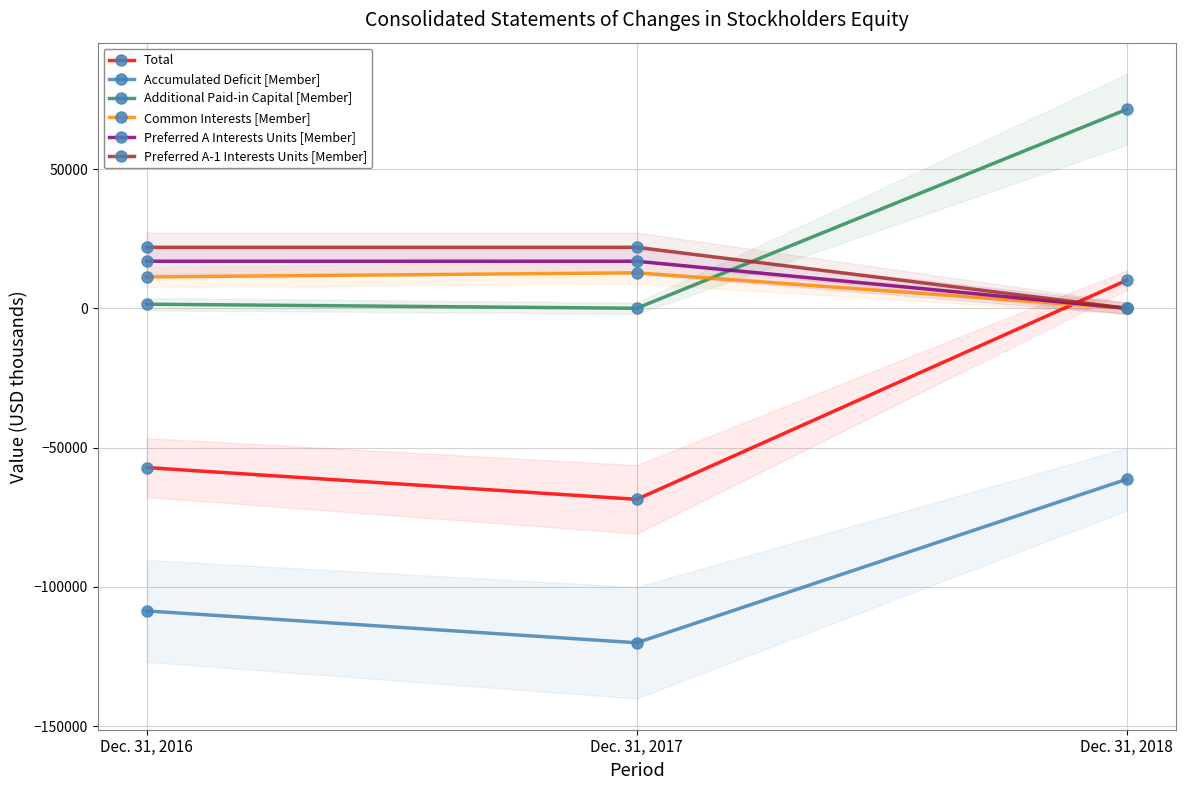

Which series changed the most between Dec. 31, 2016 and Dec. 31, 2017?

Accumulated Deficit [Member]